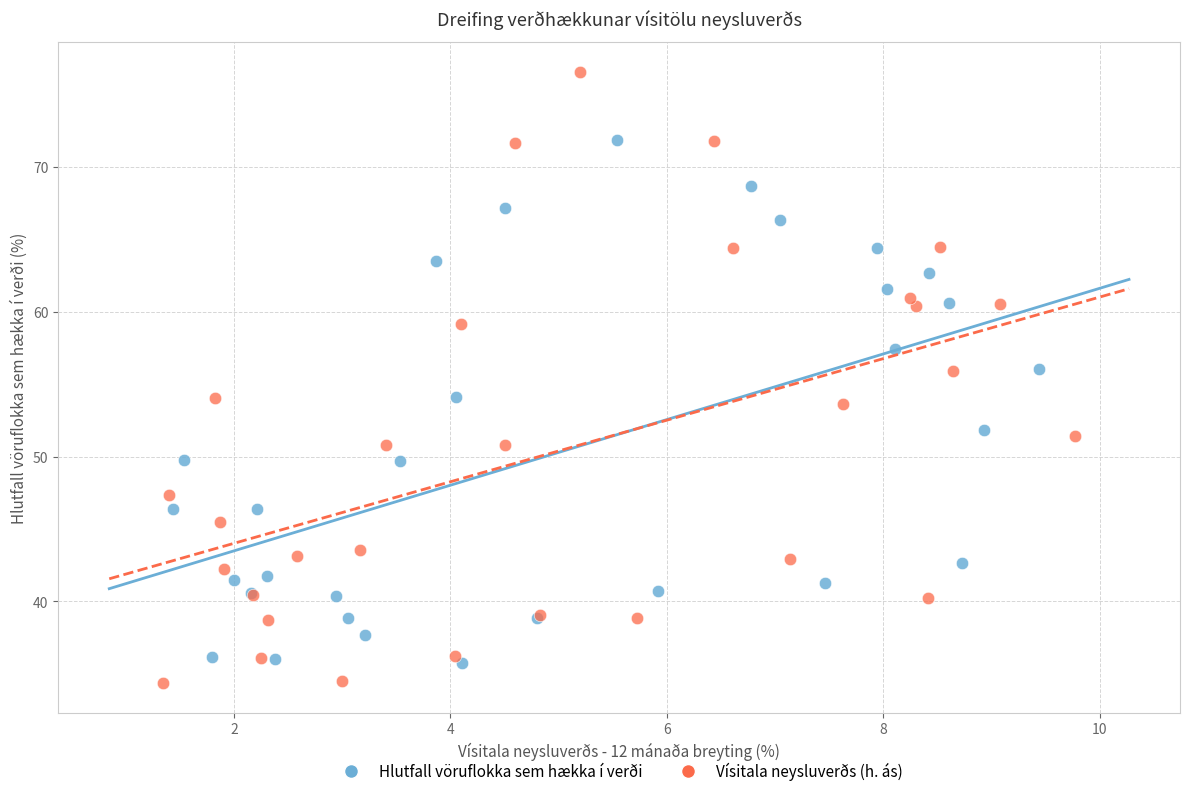

Which series contains the highest Y value?

Vísitala neysluverðs (h. ás)